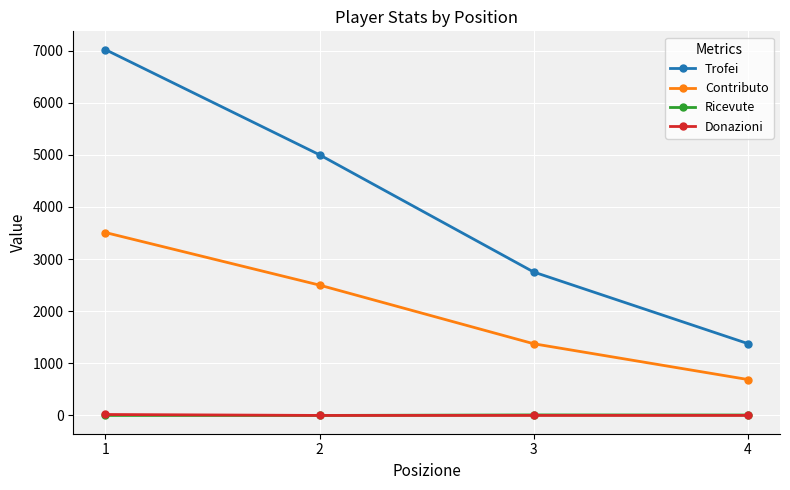

What is the average value of the Trofei series?

4037